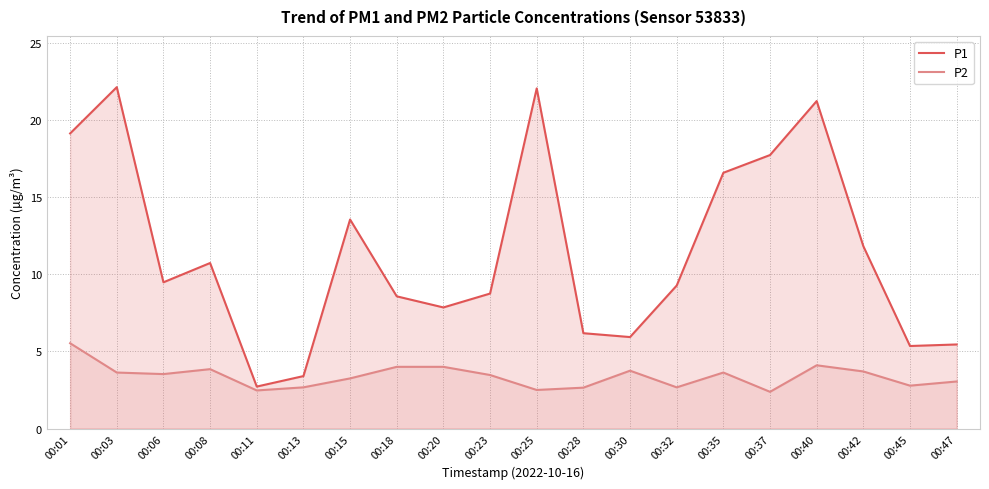

What is the highest value of the P1 series?

22.1